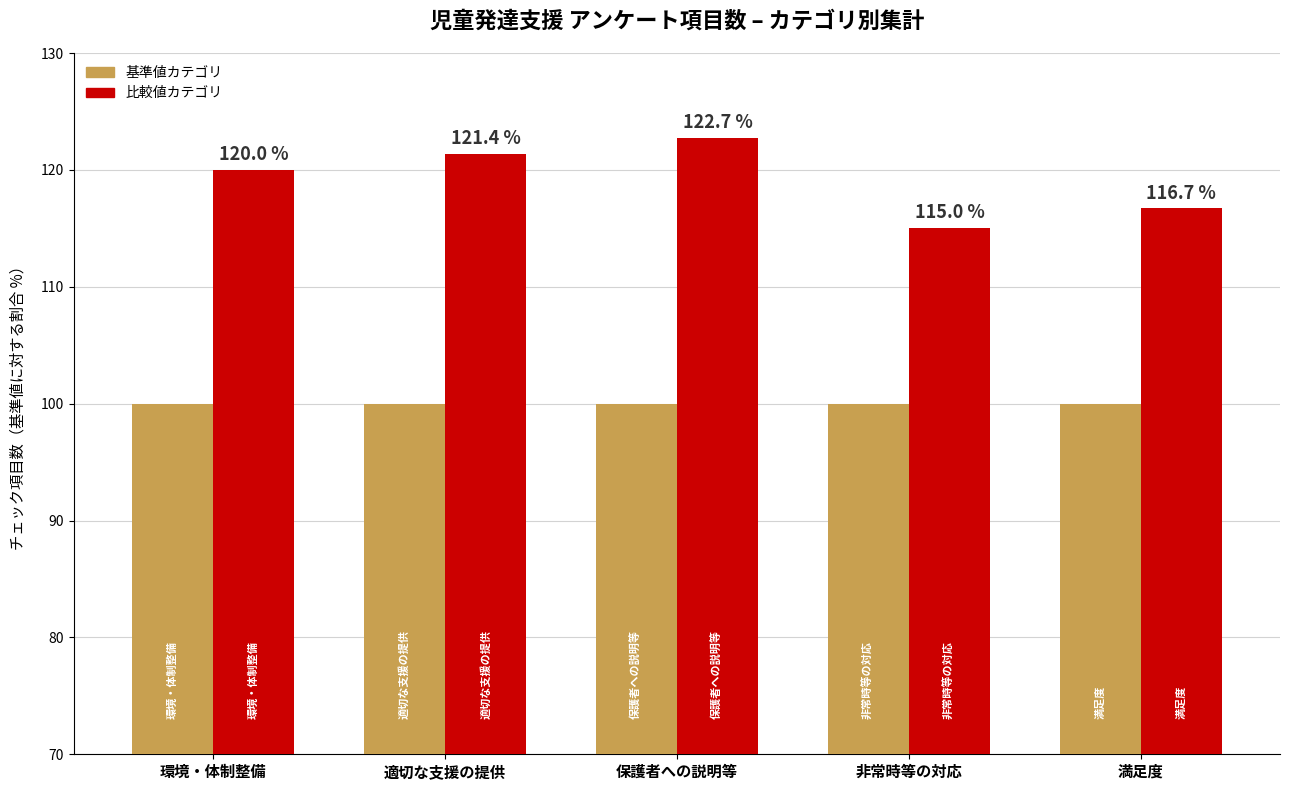

Is it true that 比較値カテゴリ equals 120.0 at 環境・体制整備?

True